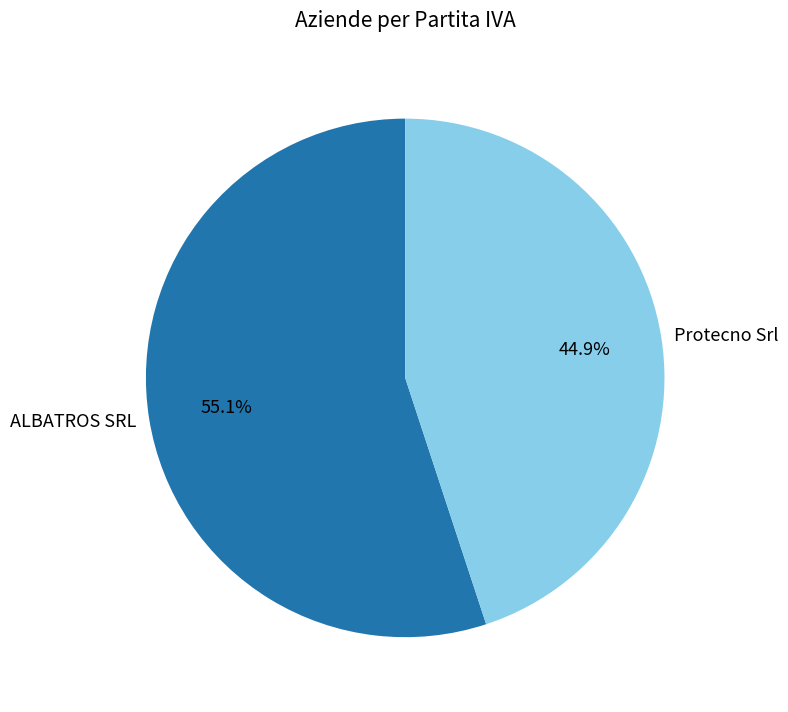

Which category has the smallest portion of the pie?

Protecno Srl